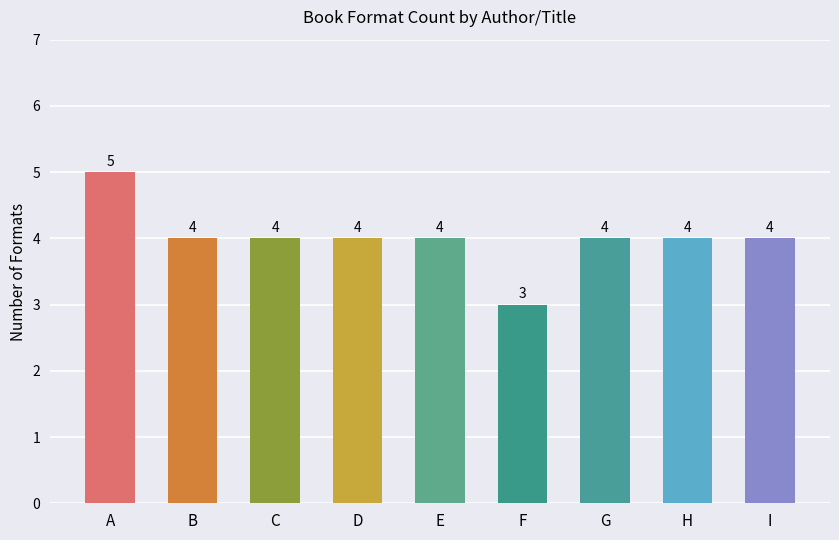

What is the value of the 9th bar from the left?

4